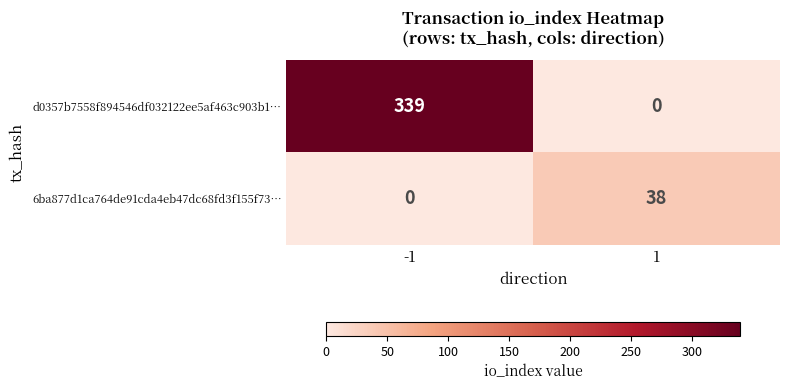

What is the total value across all series at -1?

339